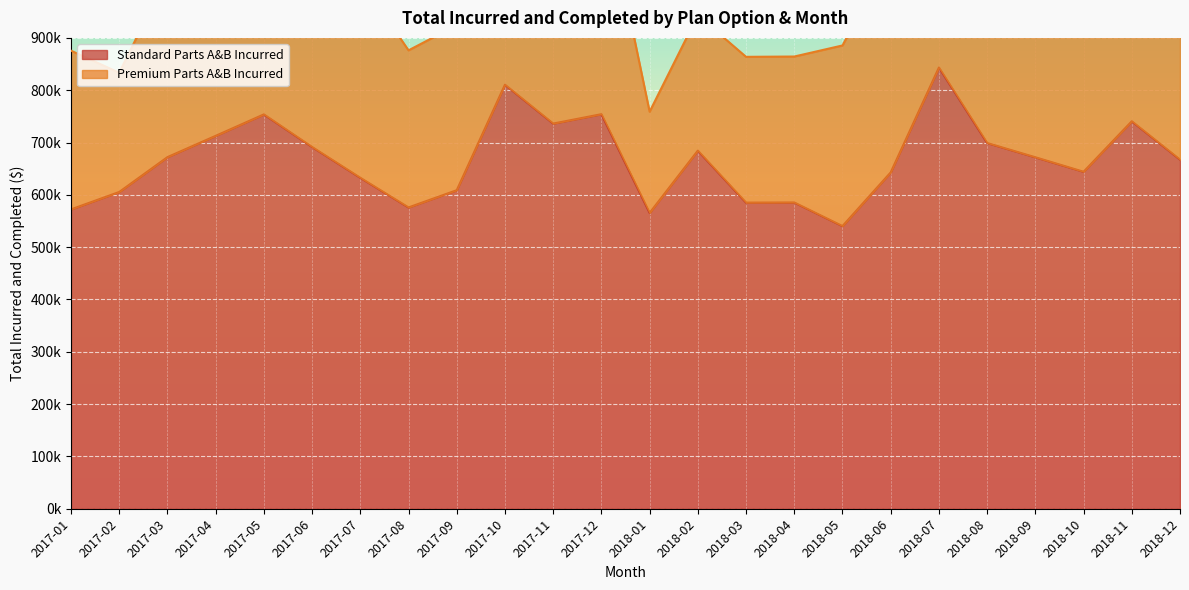

How many distinct data groups are displayed?

4